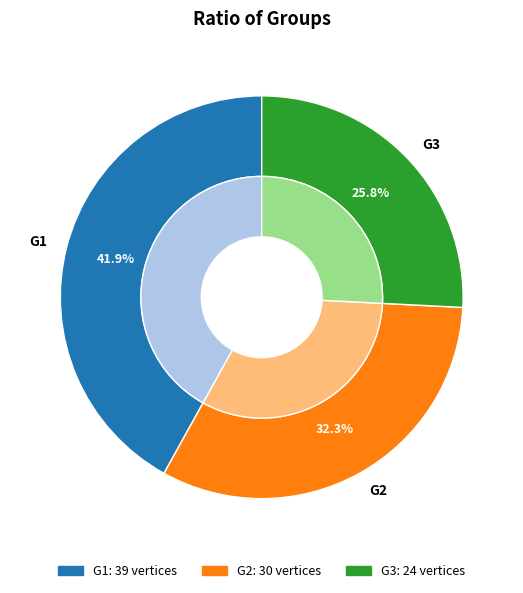

True or false: G2 accounts for 32% of the total.

True